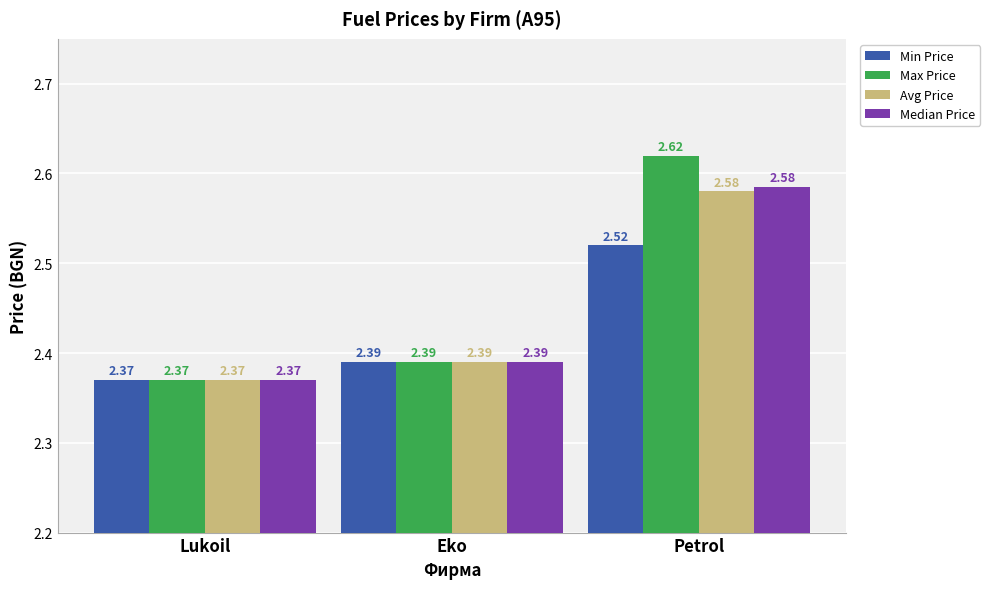

Is the value of Max Price at Lukoil greater than the value of Median Price at Eko?

No